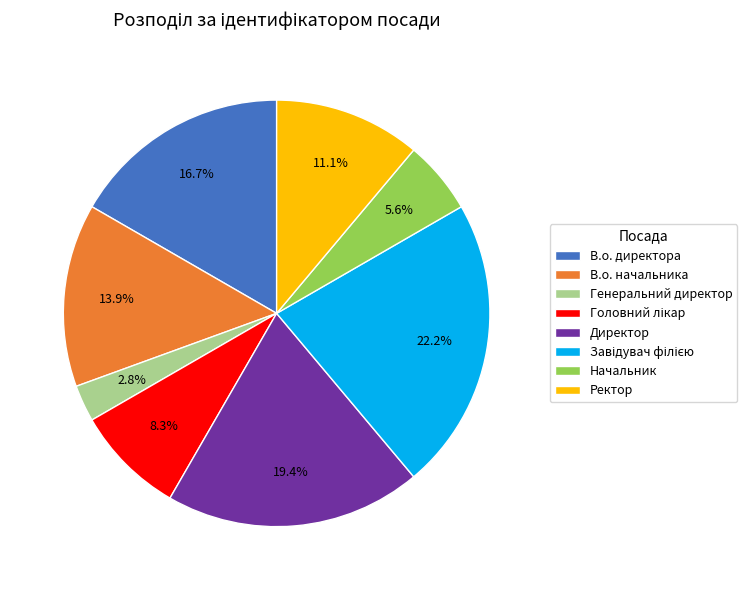

How much of the chart is everything except В.о. начальника?

86.1%